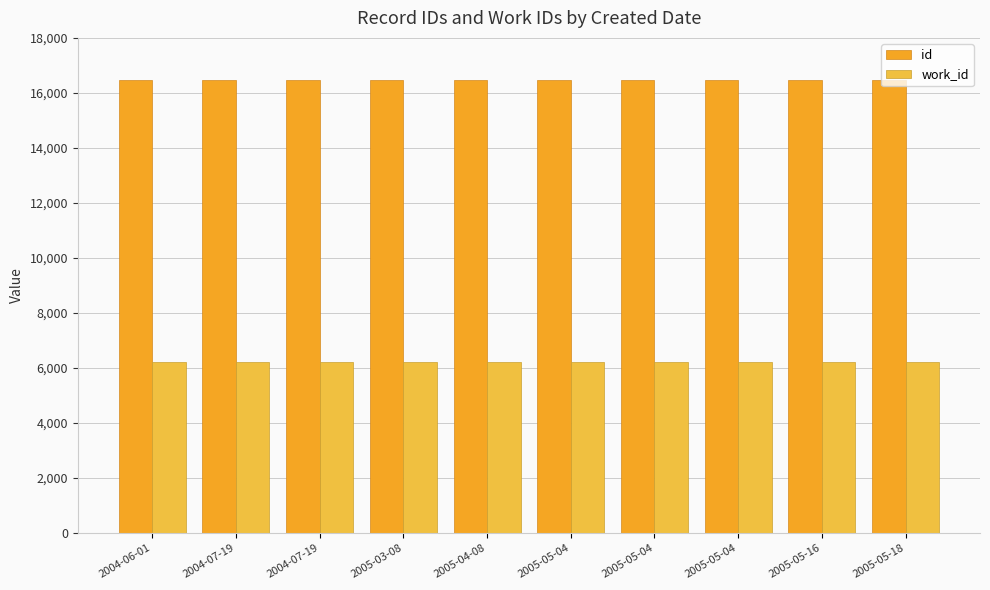

How many data points does each series have?

10